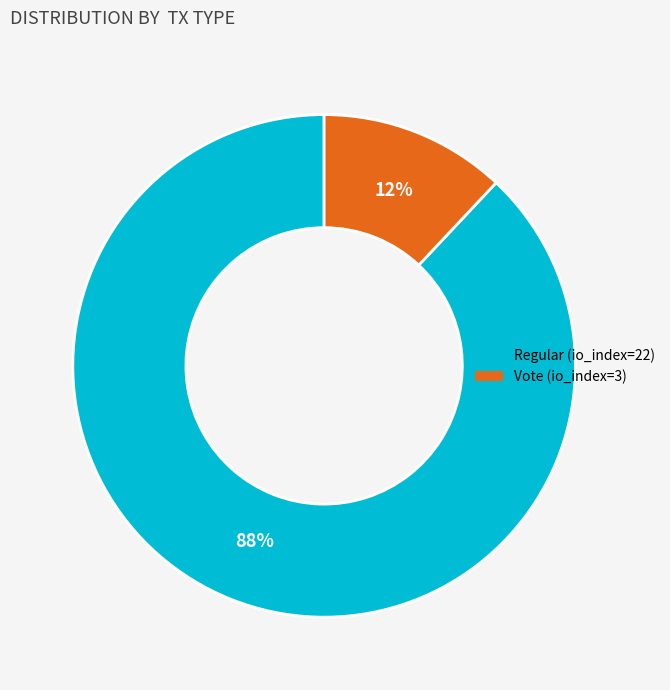

The Vote (io_index=3) slice represents 22% of the pie. True or false?

False